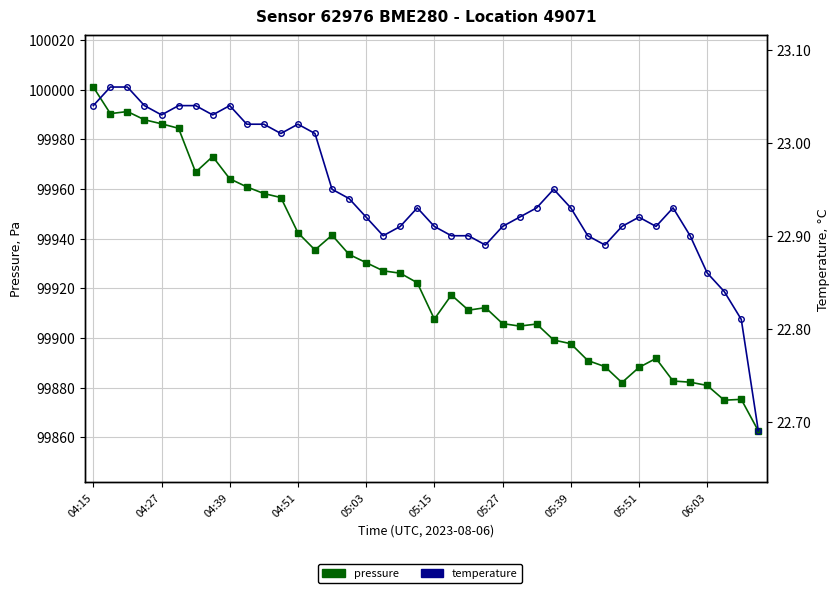

The value of temperature at 17 is 22.9. True or false?

True